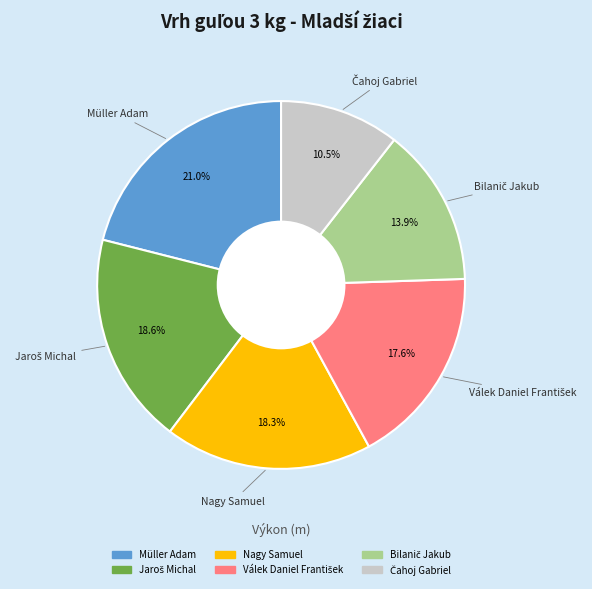

To the nearest percent, what is the average slice percentage?

17%